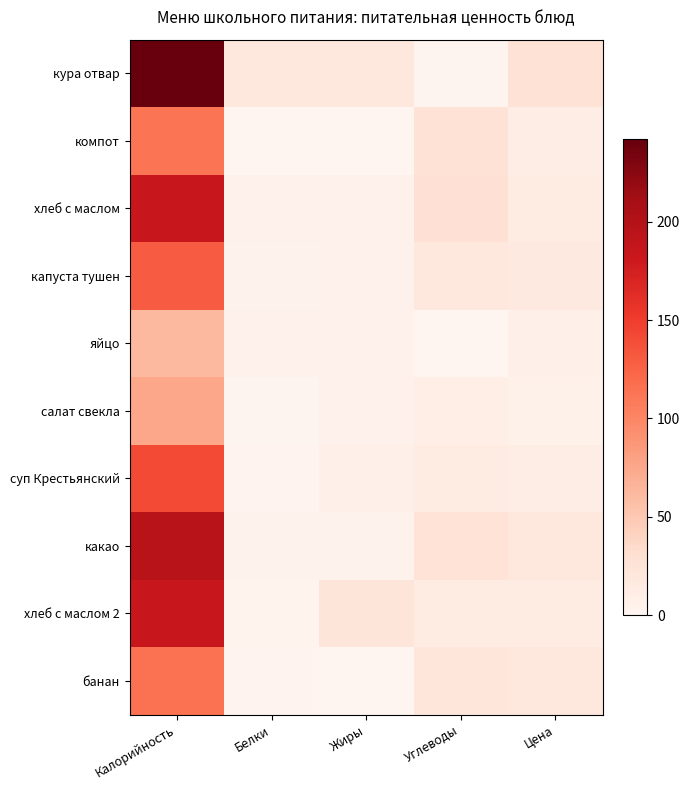

Between Белки and Жиры, which series saw the biggest shift?

хлеб с маслом 2